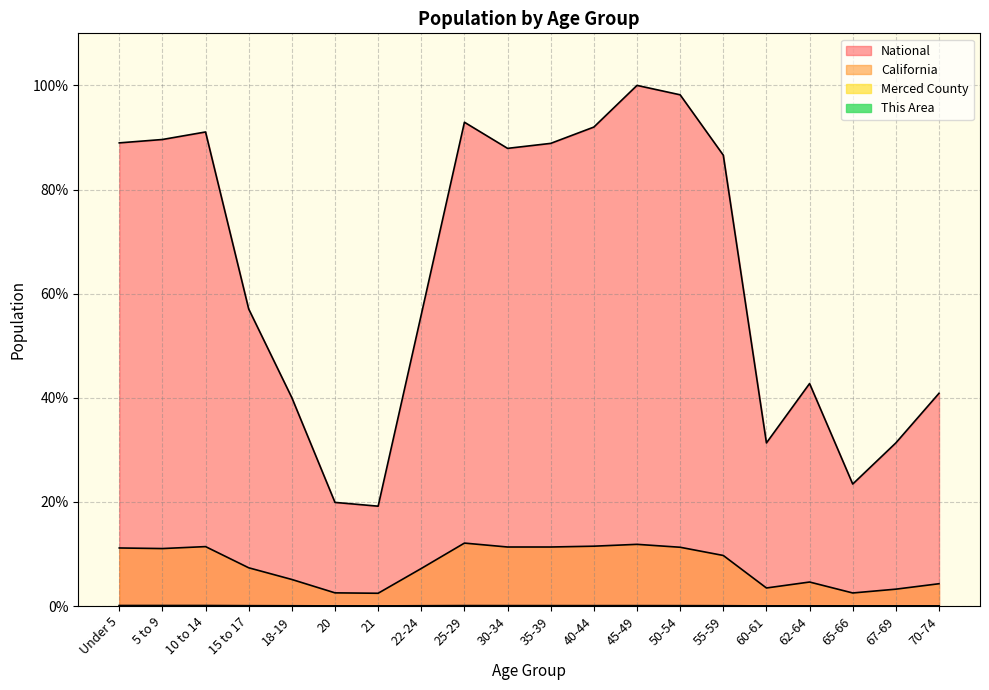

The Merced County series shows 0.0 at 21. True or false?

False